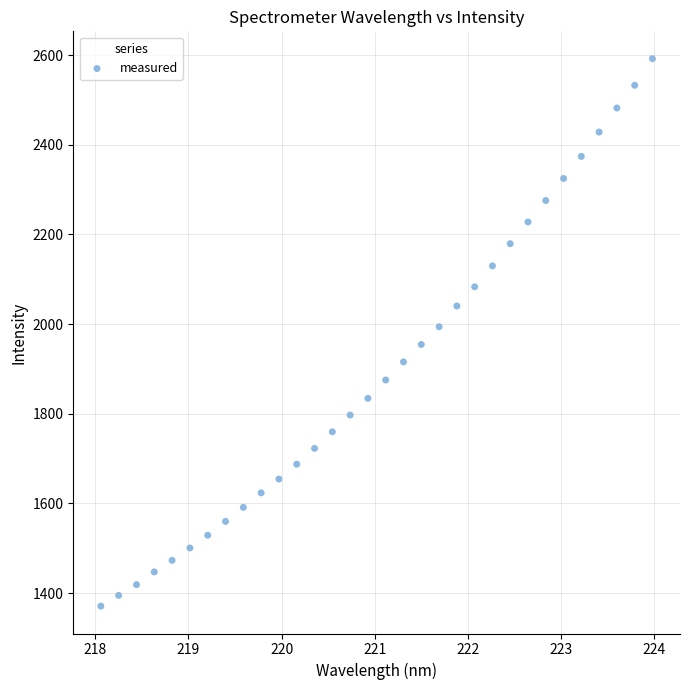

What is the range of X values (max minus min)?

5.9